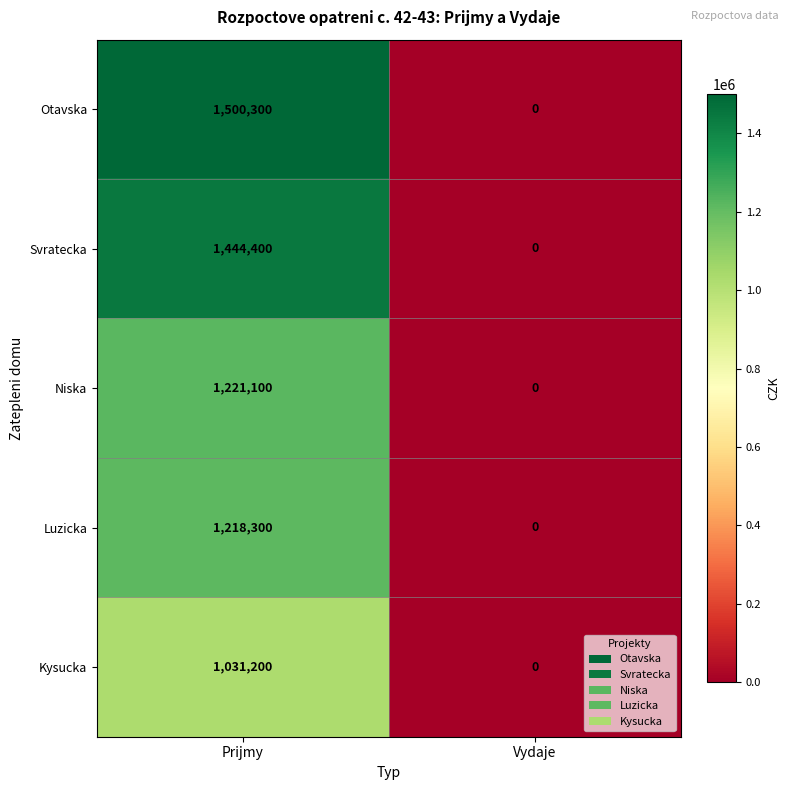

Which series has the largest total across all categories?

Otavska